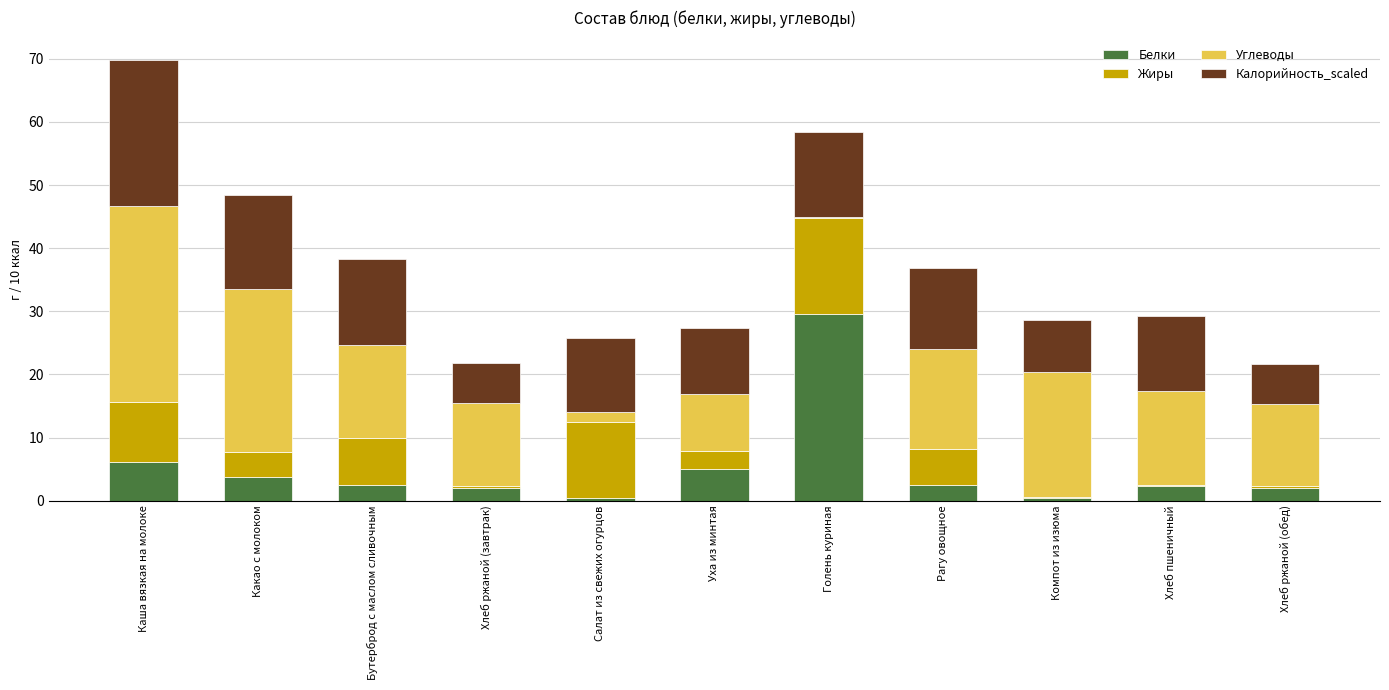

At which category is the sum across all series the highest?

Каша вязкая на молоке